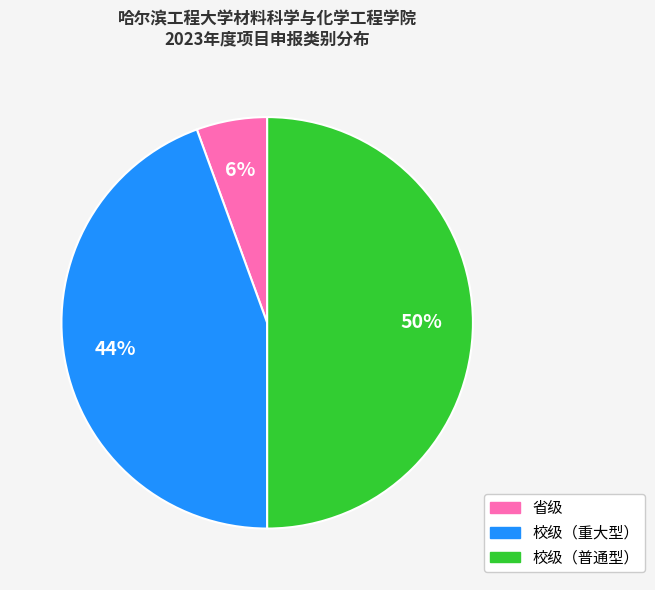

How many segments does this pie chart have?

3